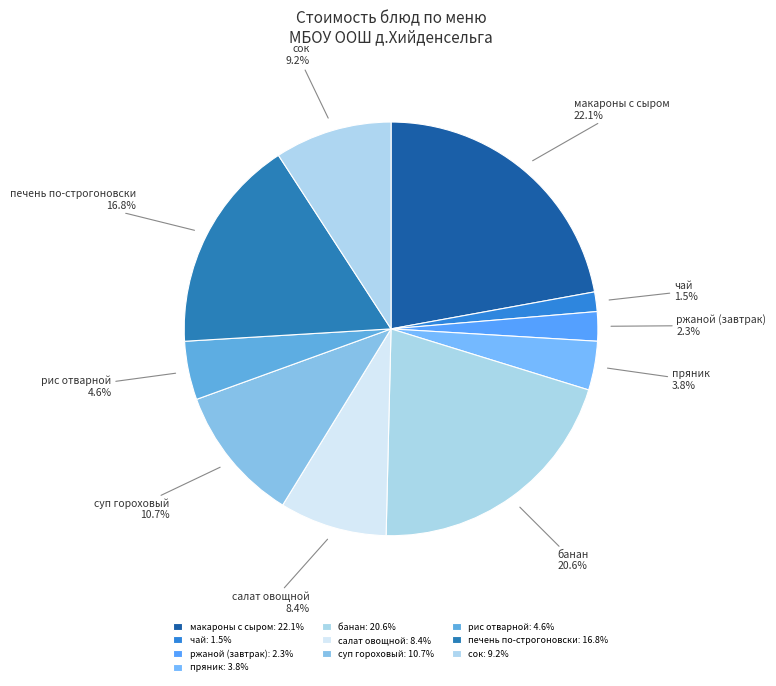

What is the smallest slice in the pie chart?

чай